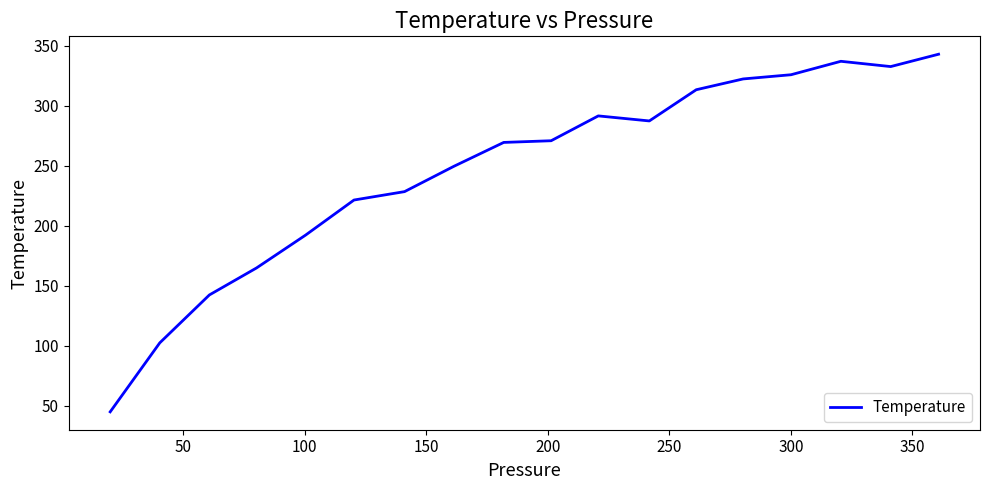

Reading right to left, list all the values displayed in this chart.

342.9	332.6	337.0	325.8	322.3	313.3	287.3	291.5	270.8	269.4	249.5	228.4	221.4	192.2	164.8	142.3	102.4	44.9